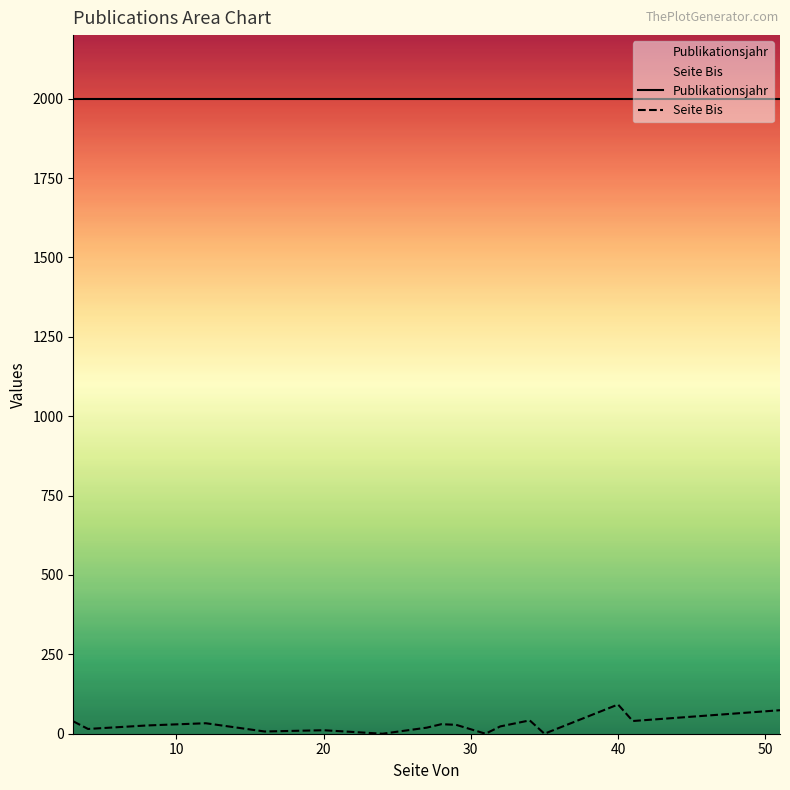

Which has a higher value, 51 or 24?

51